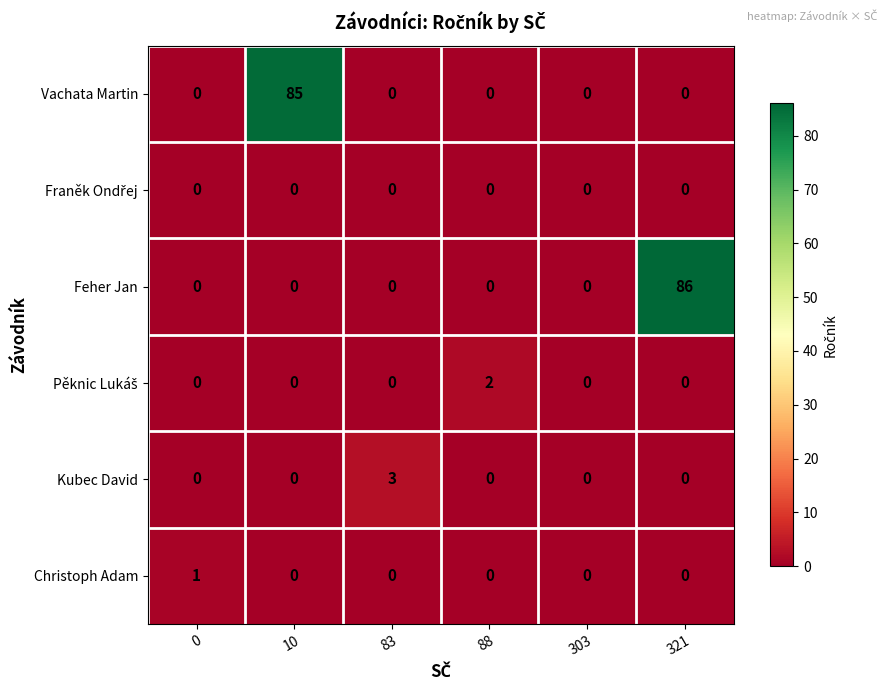

Which category has the highest value across all series?

321